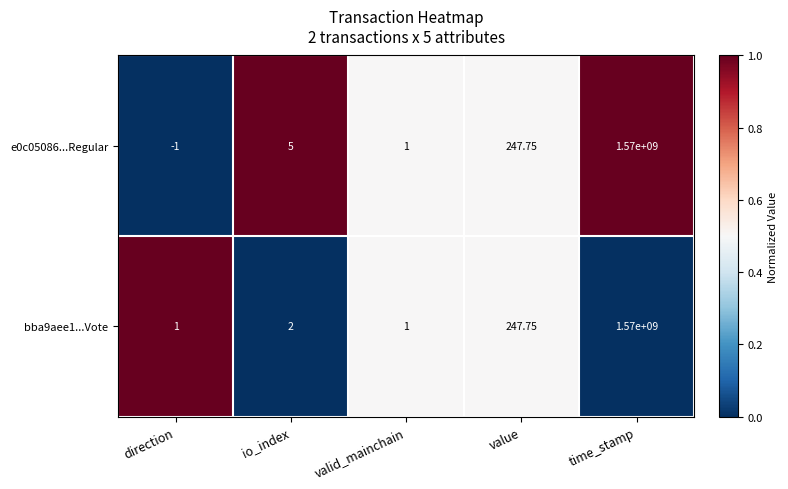

Rank the categories by e0c05086...Regular value from highest to lowest.

time_stamp, value, io_index, valid_mainchain, direction